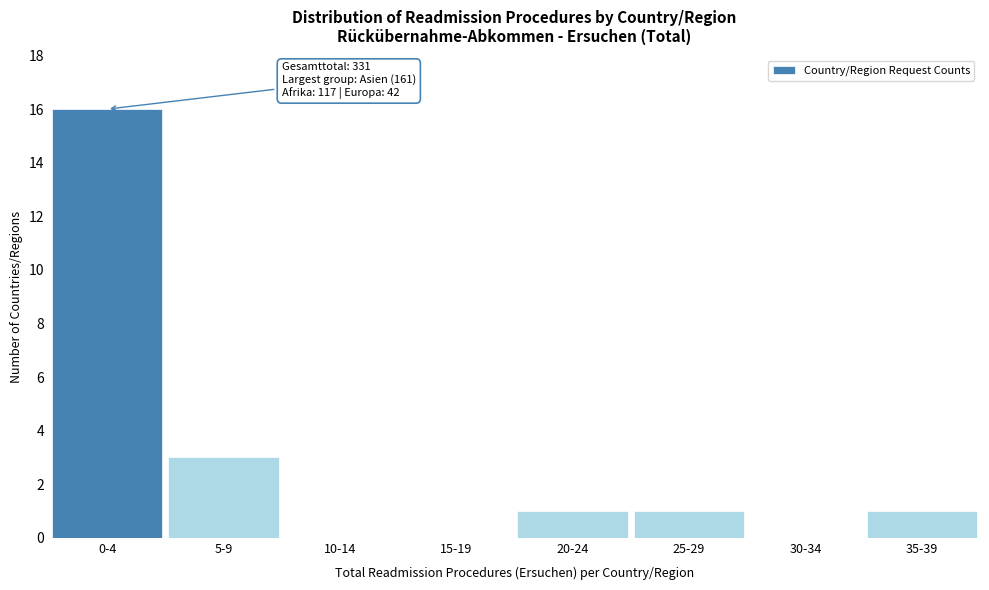

Reading left to right, list all the values displayed in this chart.

0-4=16	5-9=3	10-14=0	15-19=0	20-24=1	25-29=1	30-34=0	35-39=1